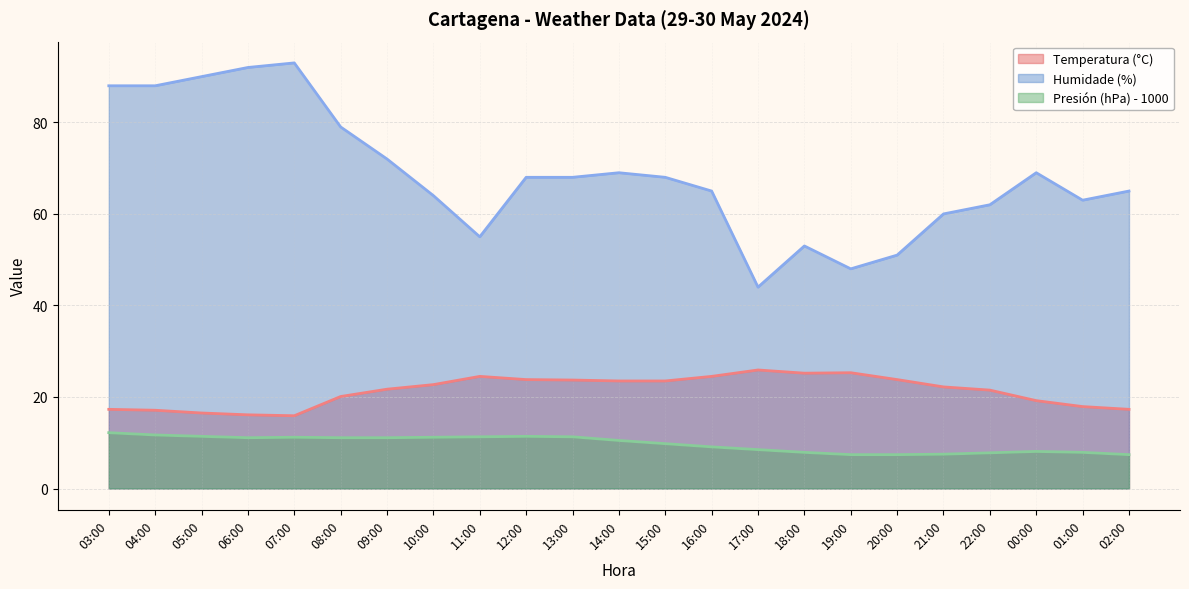

What is the value of the Temperatura (°C) point at the 5th from the left?

15.9